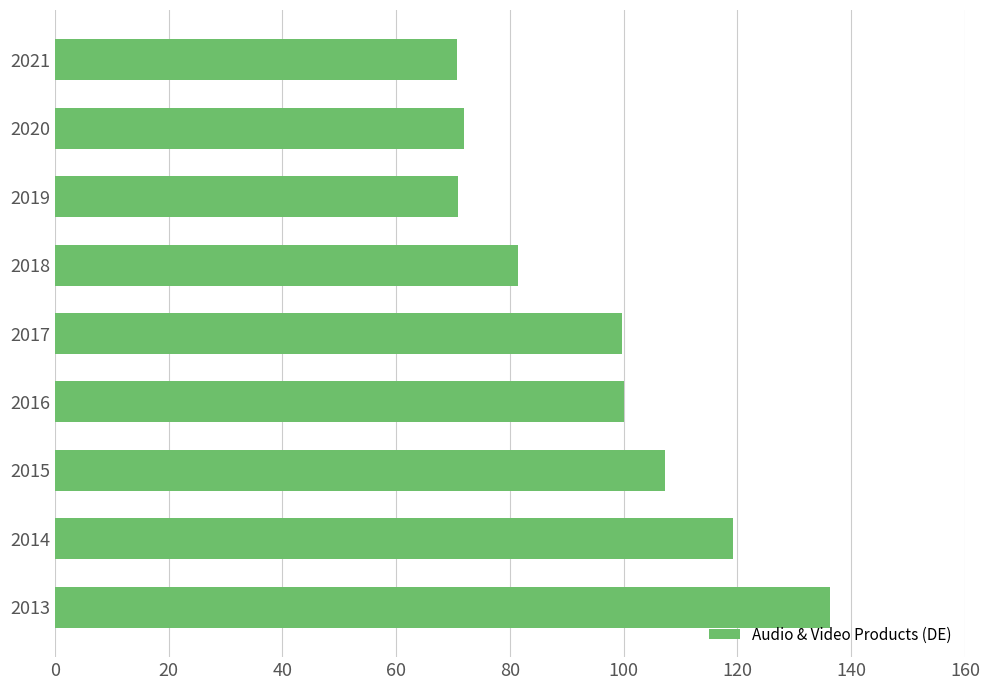

At which category does the chart reach its peak across all series?

2013